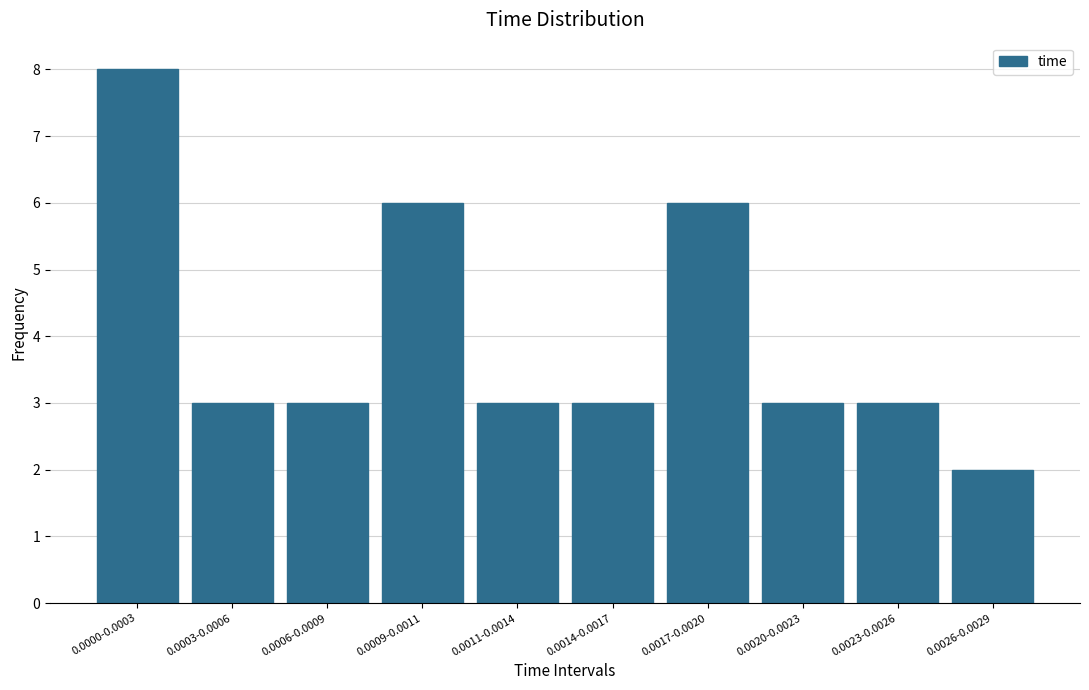

Reading right to left, extract all data points from this chart.

2	3	3	6	3	3	6	3	3	8